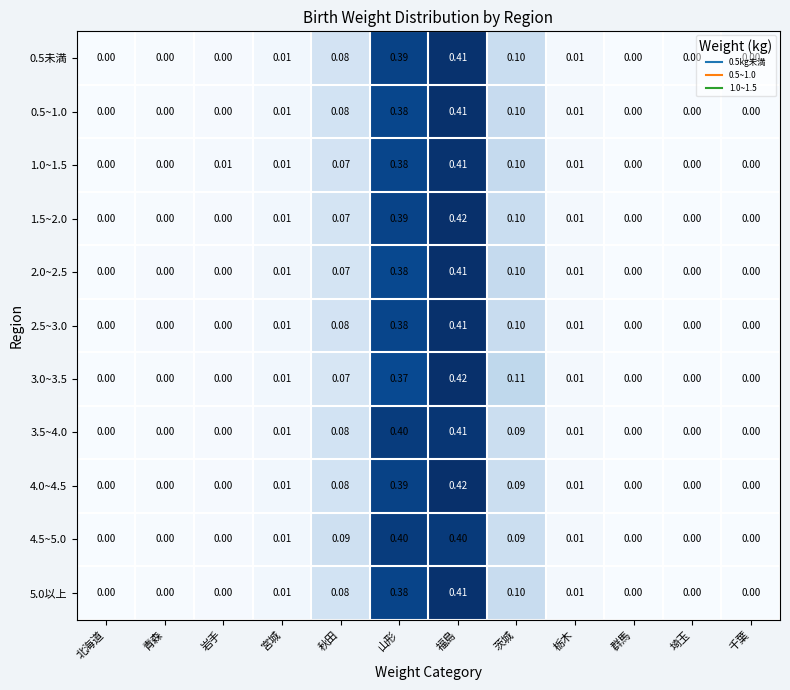

Which category has the highest value across all series?

福島